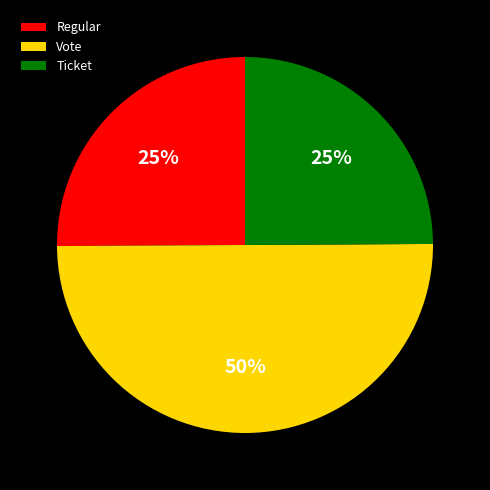

Which category has the biggest portion of the pie?

Vote